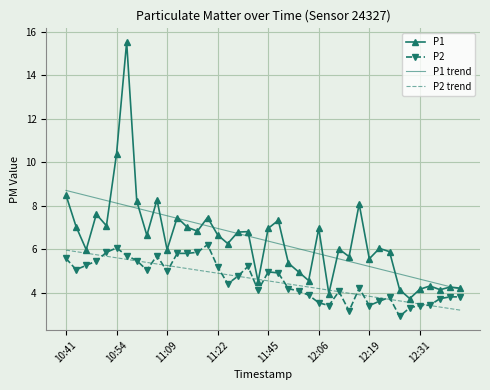

Which series has the widest spread of values?

P1